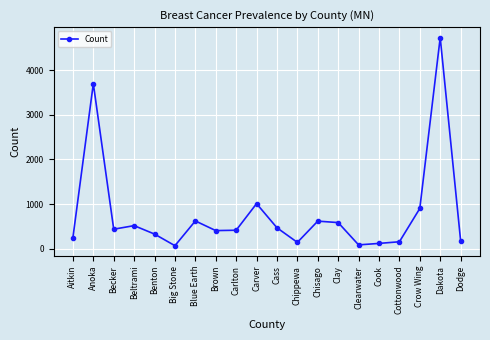

Does the chart have visible grid lines?

Yes